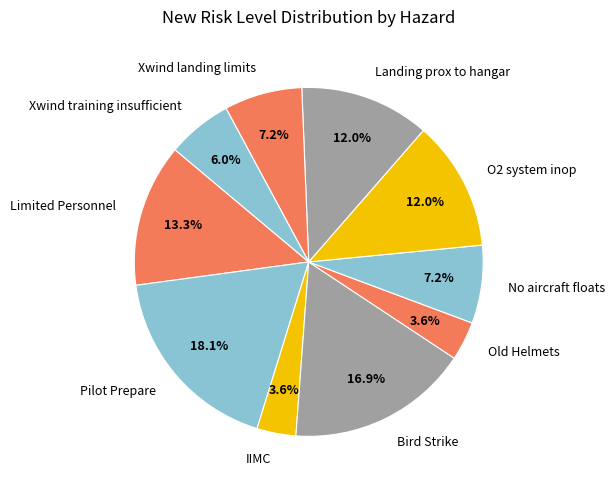

Does any single category account for the majority?

No